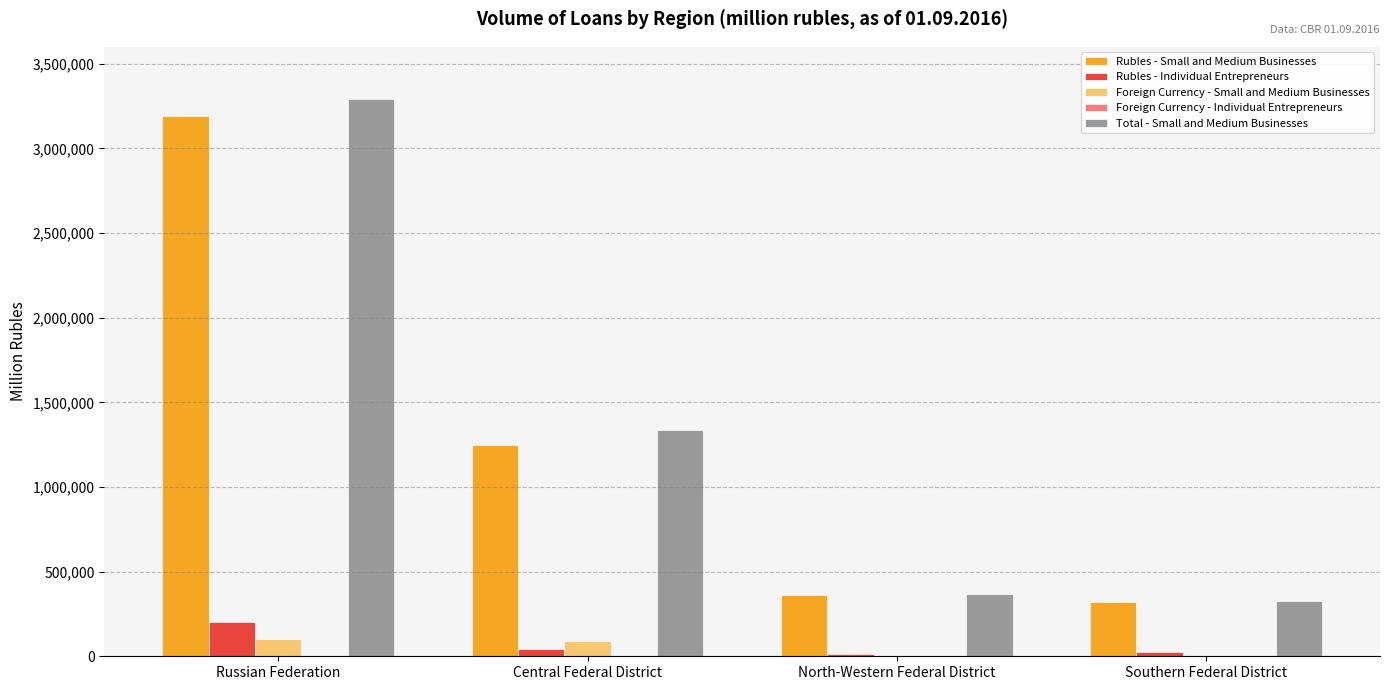

Which series has the widest spread of values?

Total - Small and Medium Businesses